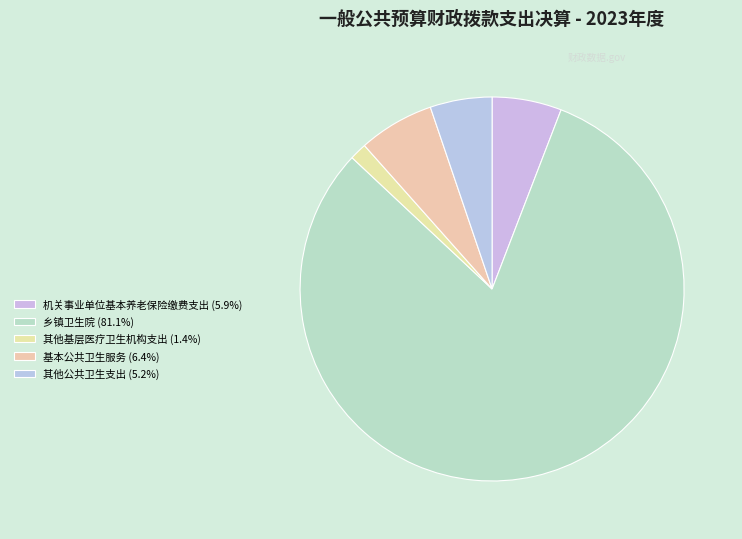

How many segments does this pie chart have?

5